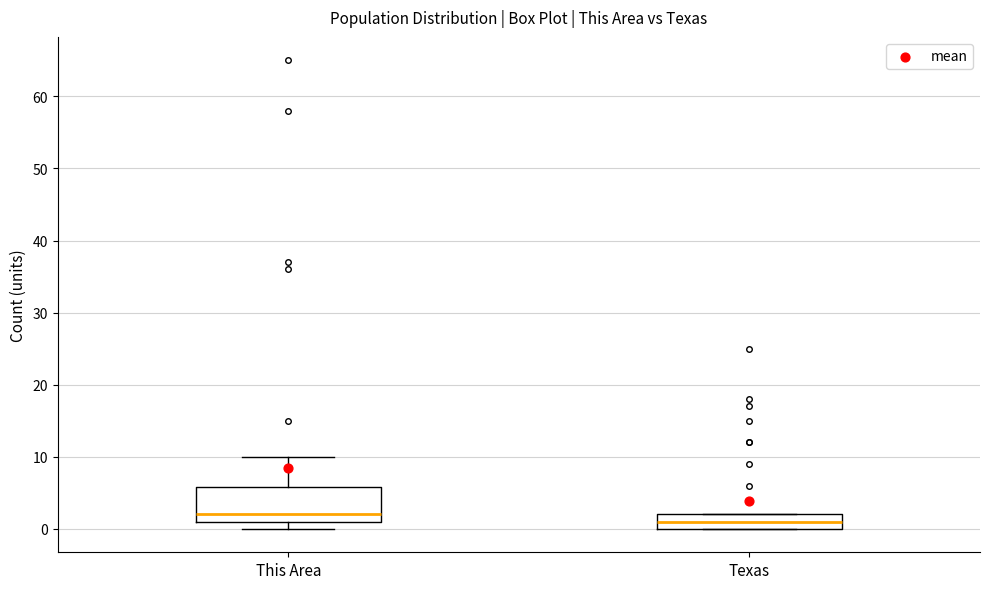

Reading left to right, transcribe this box plot: for each box, give where its median line is, the range the box spans, and where its two whiskers end, as read against the y-axis. The values are not printed on the chart, so give them approximately, as read against the axis.

This Area: median 2, box 1 to 6, whiskers 0 to 10
Texas: median 1, box 0 to 2, whiskers 0 to 2